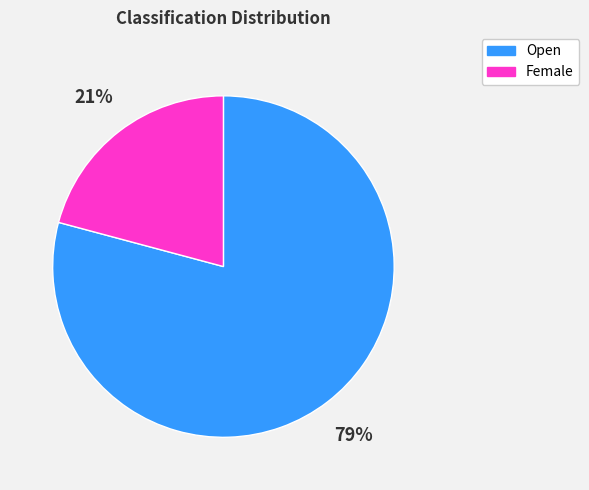

What percentage is the Open slice, to the nearest percent?

79%